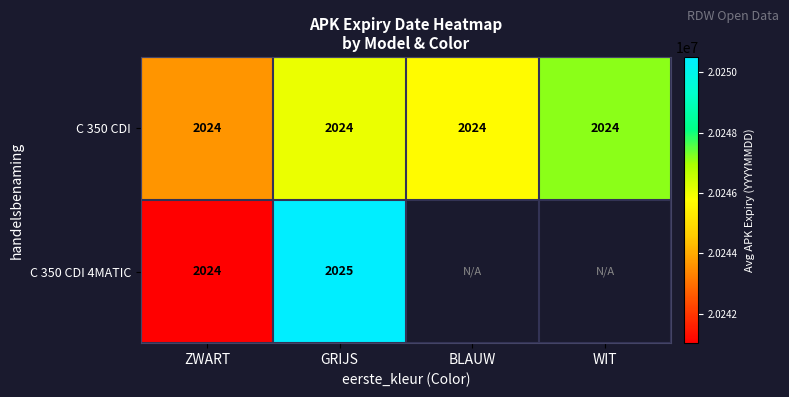

Rank the categories by C 350 CDI 4MATIC value from lowest to highest.

ZWART, GRIJS, BLAUW, WIT